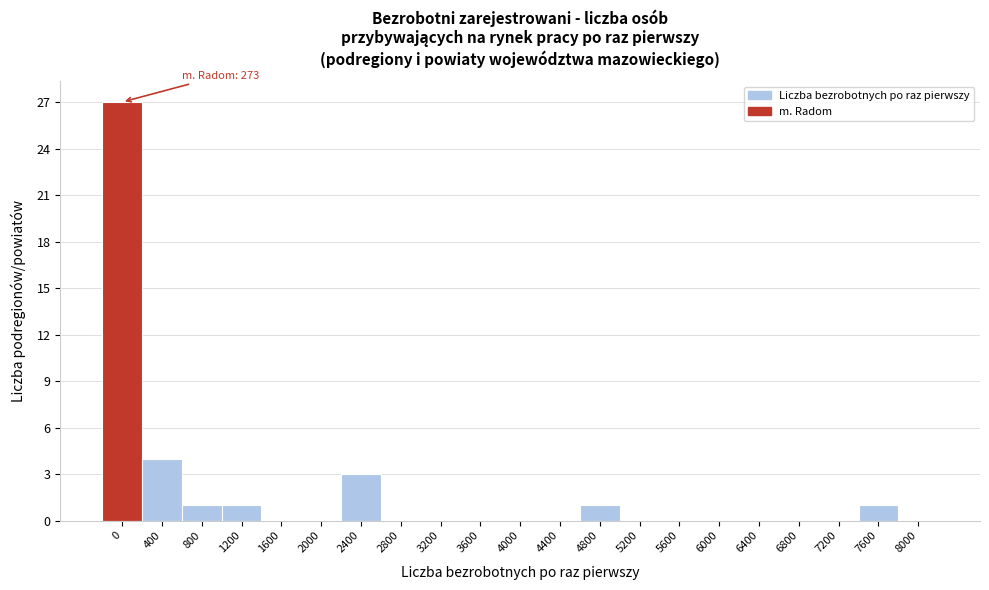

Reading right to left, list all the values displayed in this chart.

8000=0	7600=1	7200=0	6800=0	6400=0	6000=0	5600=0	5200=0	4800=1	4400=0	4000=0	3600=0	3200=0	2800=0	2400=3	2000=0	1600=0	1200=1	800=1	400=4	0=27